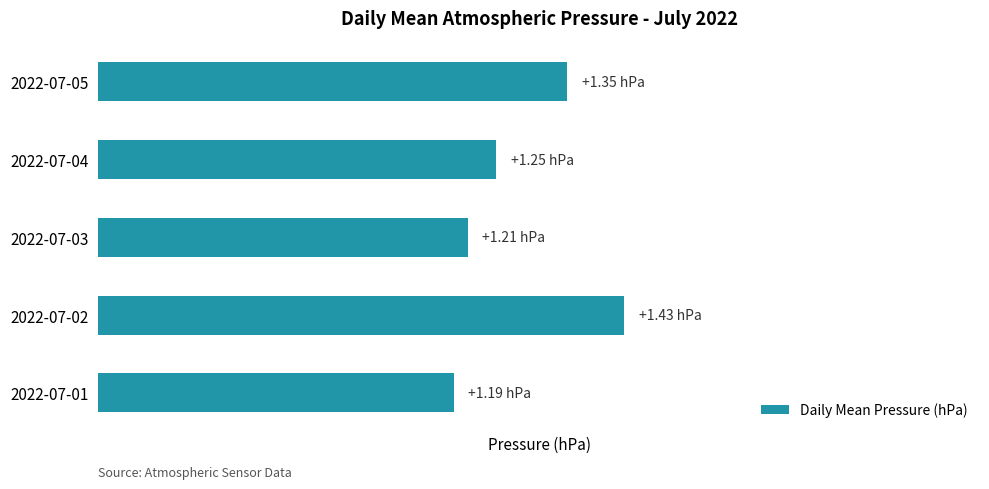

List the labels in order of value, smallest first.

2022-07-01, 2022-07-03, 2022-07-04, 2022-07-05, 2022-07-02